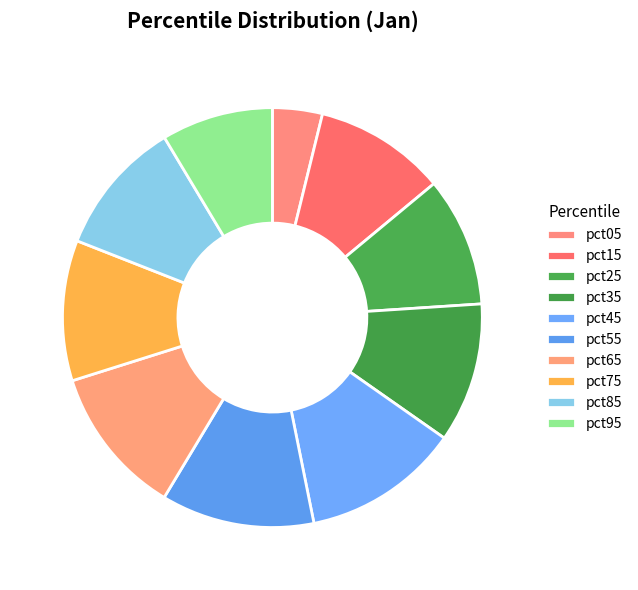

What is the change in value from pct05 to pct15?

+0.1